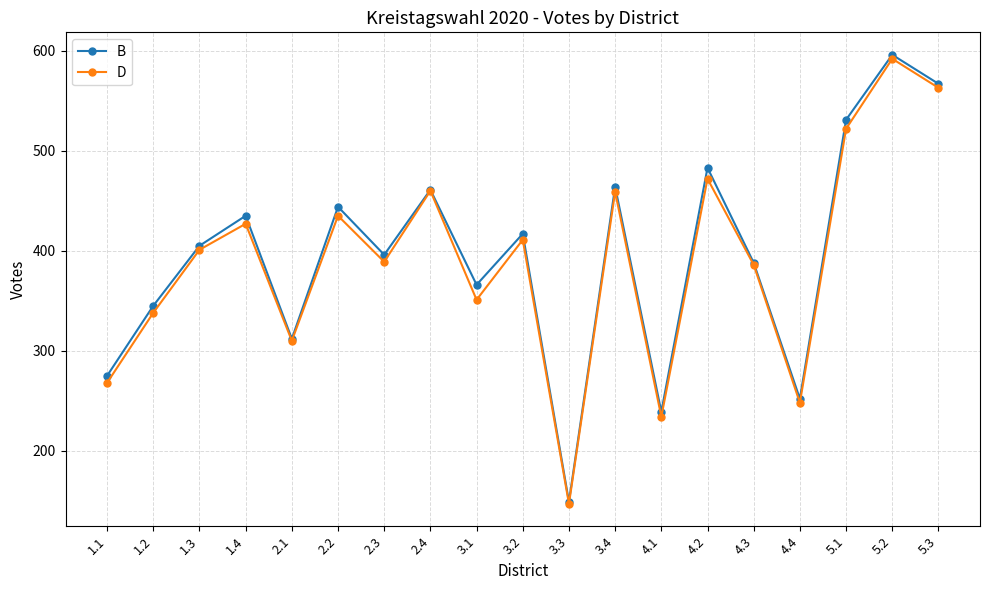

At which category does B reach its first local peak?

1.4